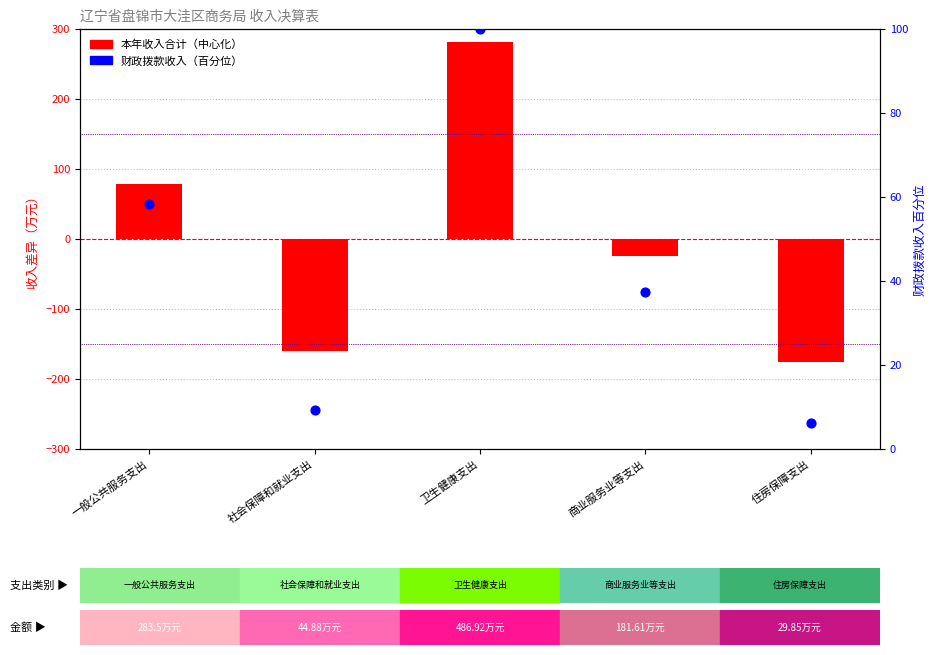

What are all the series names shown in the legend?

本年收入合计（中心化）, 财政拨款收入（百分位）